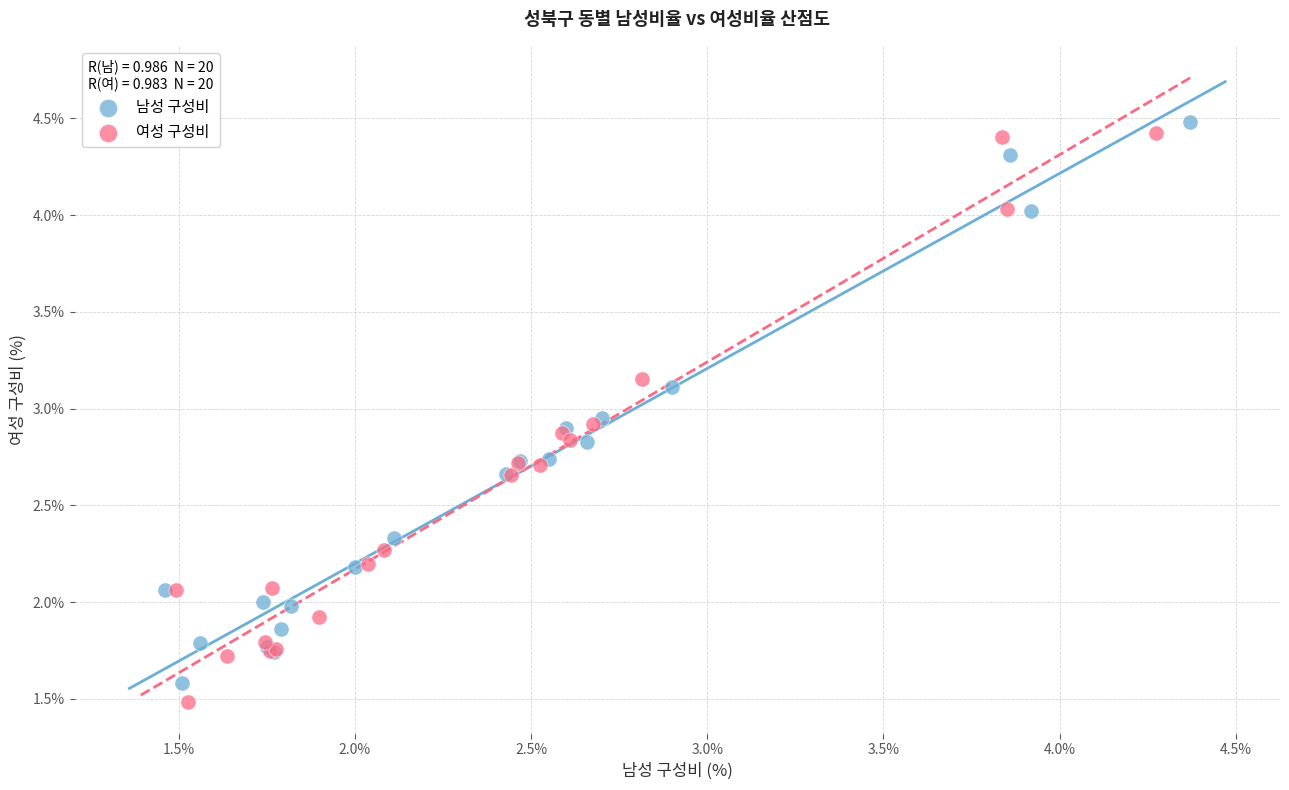

Which series has the largest Y range (max minus min)?

여성 구성비